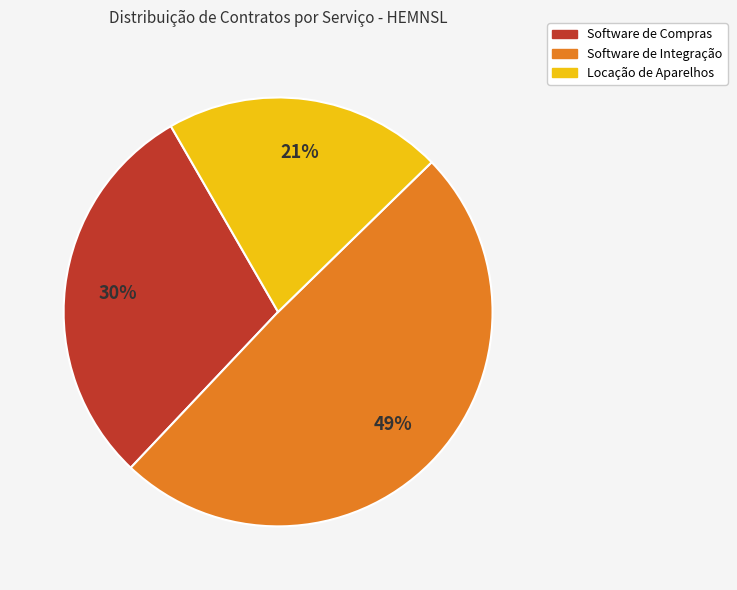

Does Locação de Aparelhos represent more than half of the total?

No